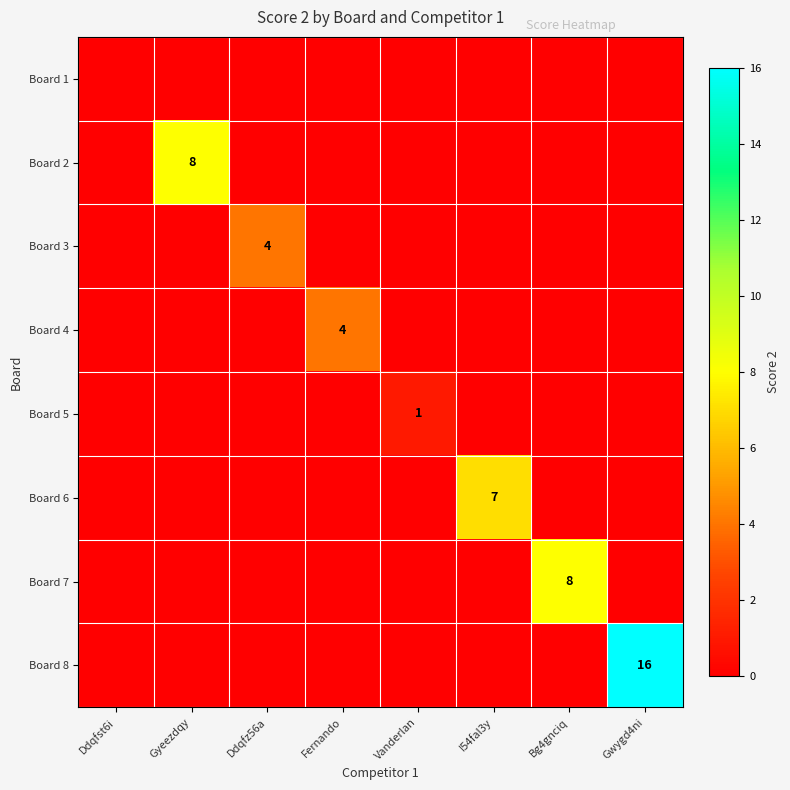

True or false: Board 3 has a value of 4 at Ddqfz56a.

True